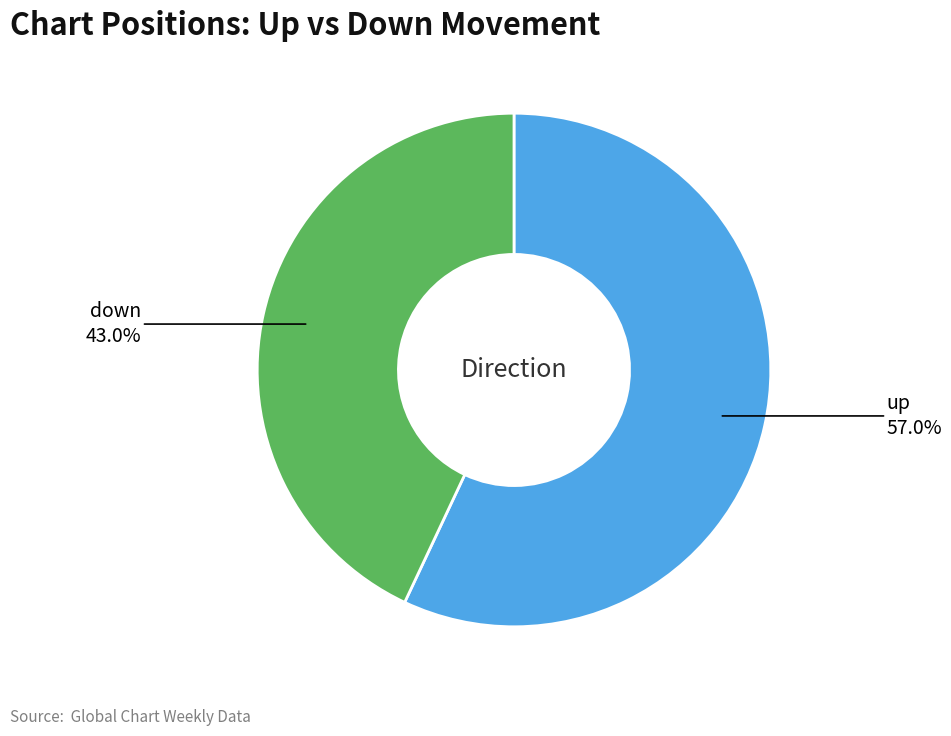

What is the majority slice?

up